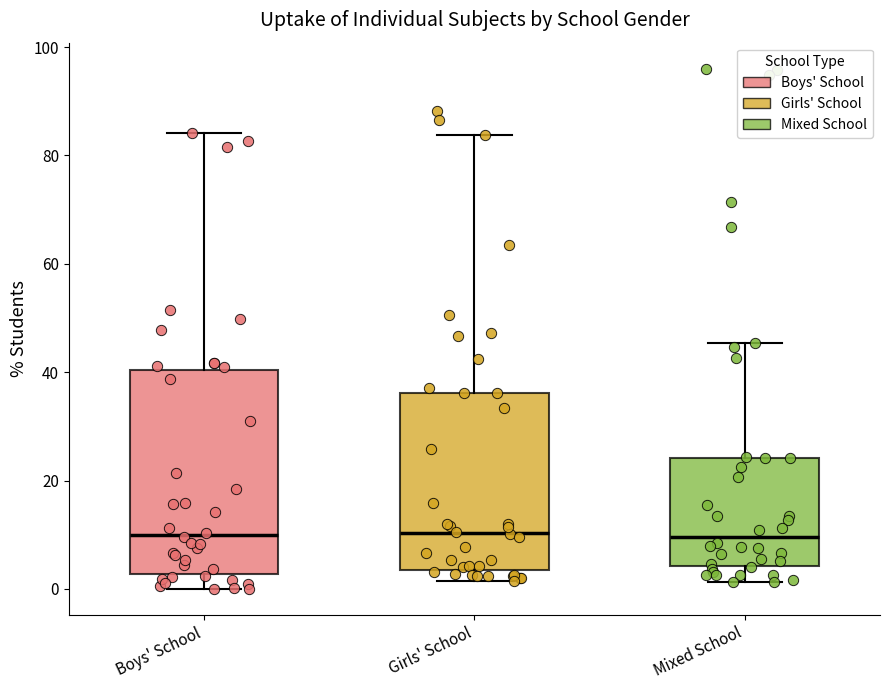

Reading left to right, transcribe this box plot: for each box, give where its median line is, the range the box spans, and where its two whiskers end, as read against the y-axis. The values are not printed on the chart, so give them approximately, as read against the axis.

Boys' School: median 10, box 2 to 40, whiskers 0 to 84
Girls' School: median 10, box 4 to 36, whiskers 2 to 84
Mixed School: median 10, box 4 to 24, whiskers 2 to 46